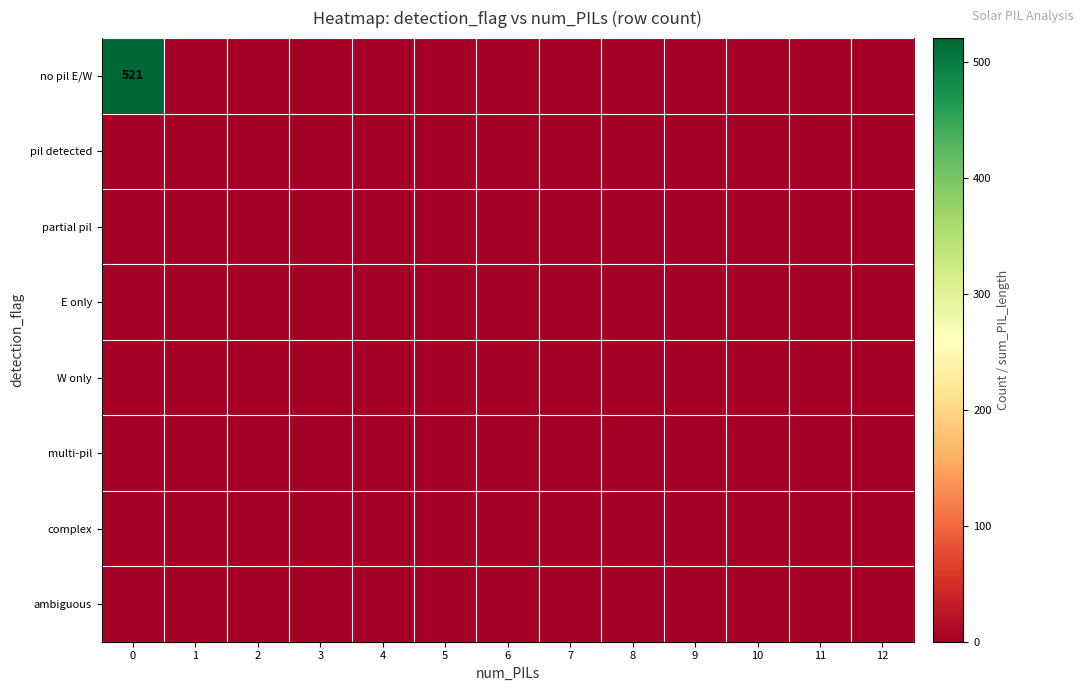

How many distinct data groups are displayed?

8